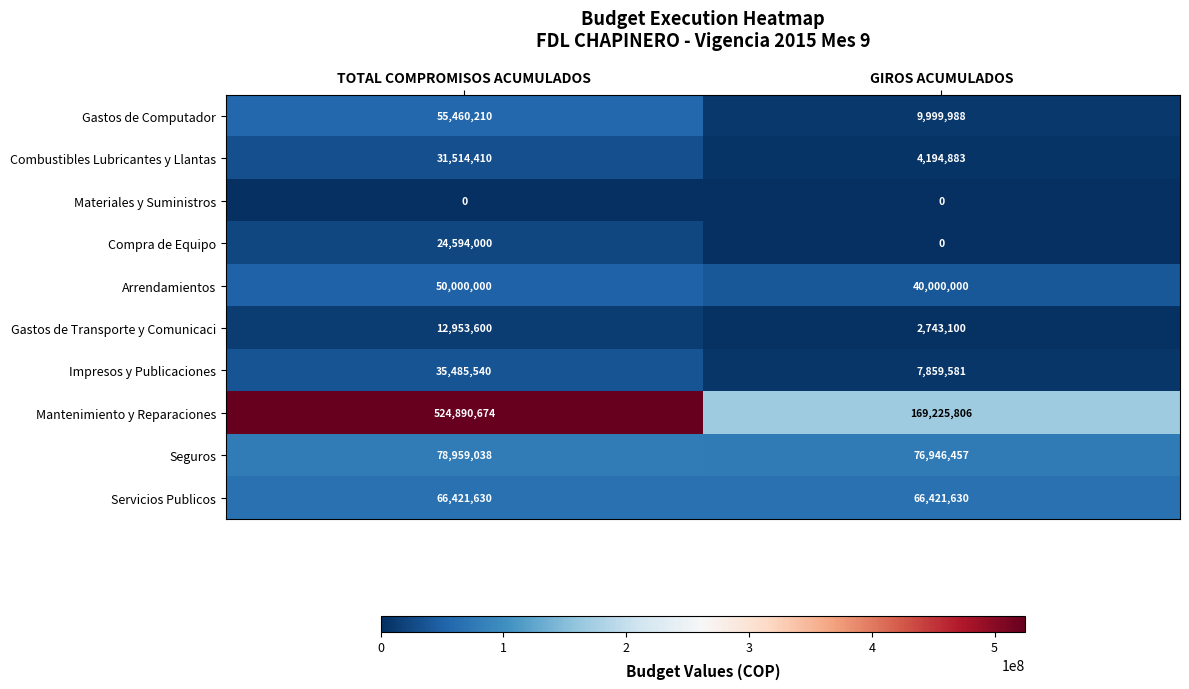

What is the total value across all series at GIROS ACUMULADOS?

377391445